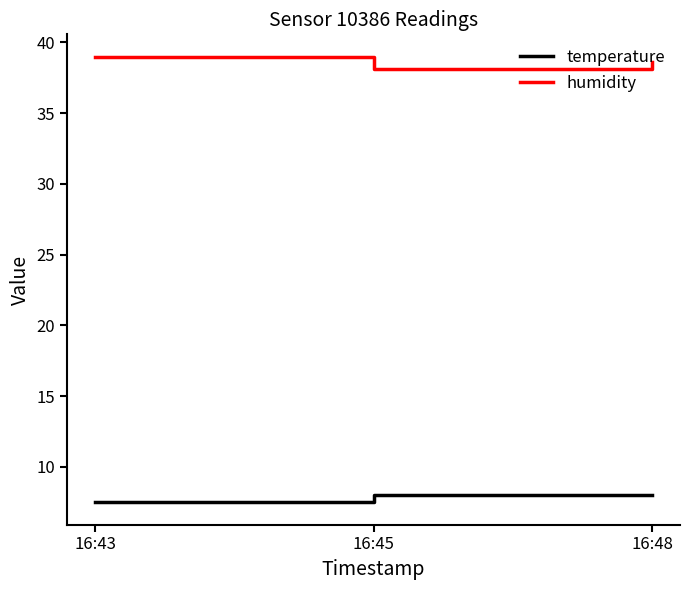

The temperature series shows 8.0 at 16:48. True or false?

True